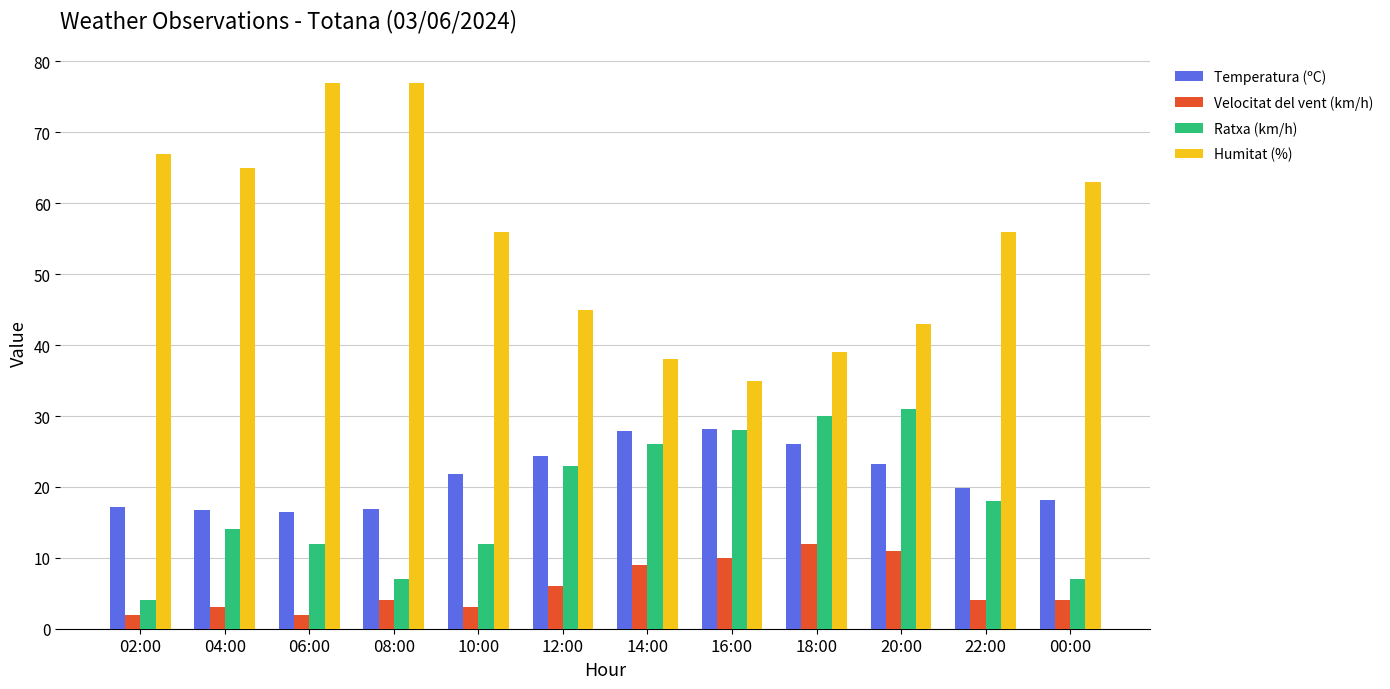

Does the chart contain stacked bars?

No